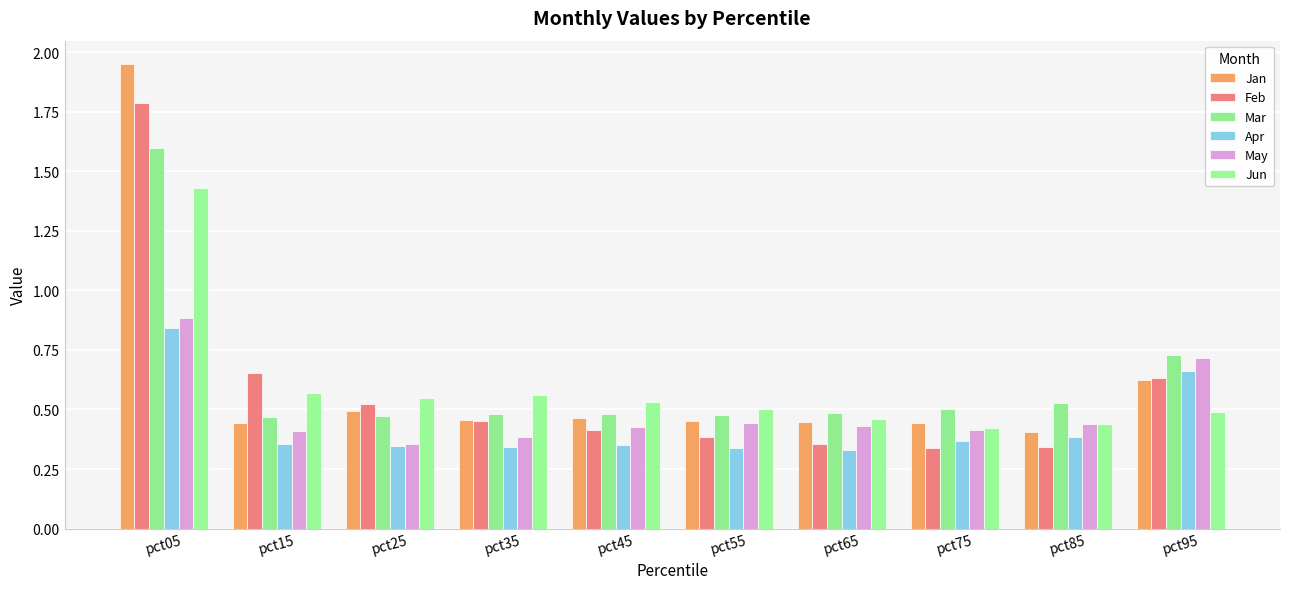

How many categories are shown in the chart?

10